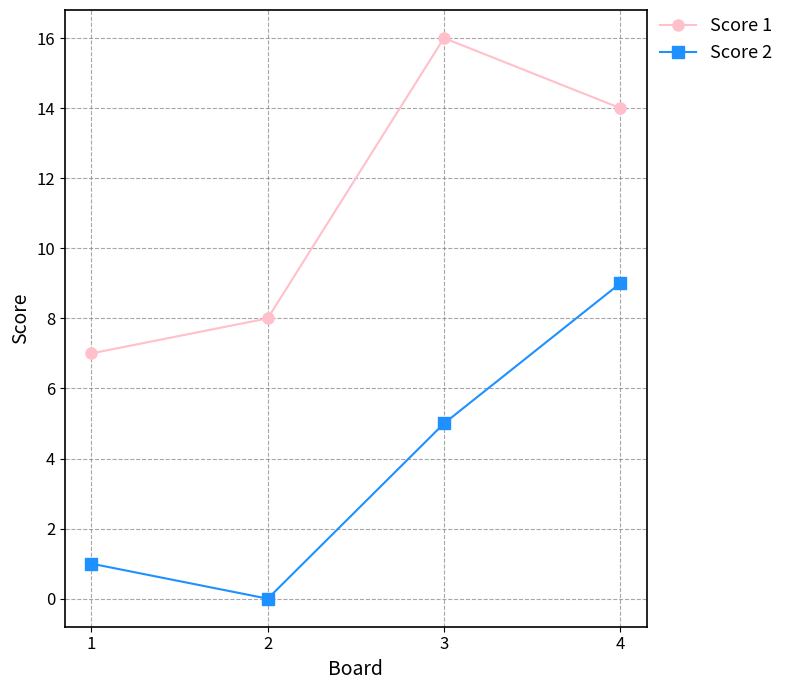

What is the spread (max minus min) of values at 1?

6